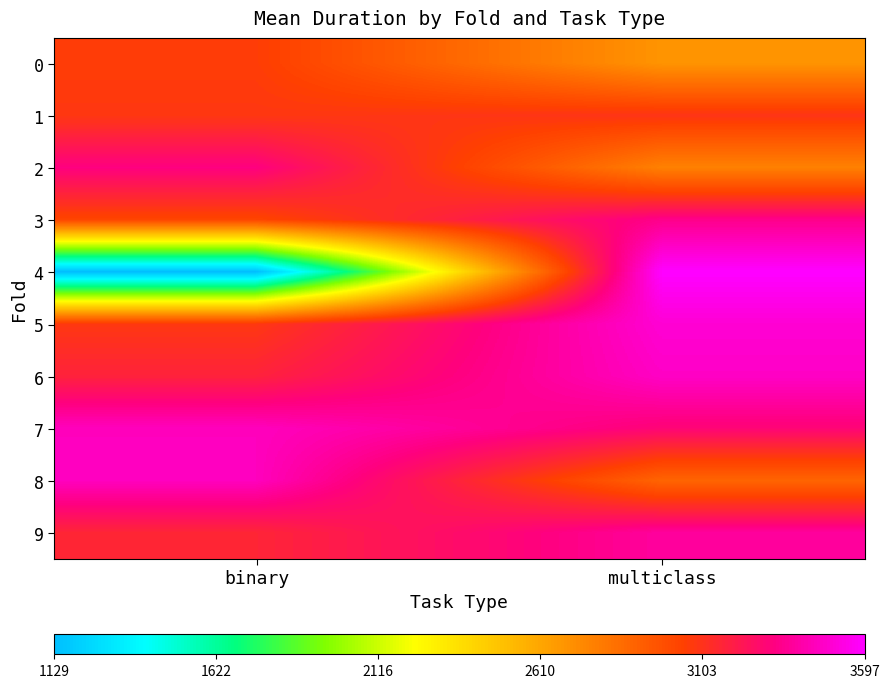

Reading left to right, what are all the values shown in this chart?

0: binary=3059.8	multiclass=2686.6
1: binary=3081.3	multiclass=3096.3
2: binary=3319.6	multiclass=2769.2
3: binary=3027.0	multiclass=3341.2
4: binary=1128.7	multiclass=3597.1
5: binary=3081.3	multiclass=3499.9
6: binary=3174.1	multiclass=3468.7
7: binary=3452.4	multiclass=3297.9
8: binary=3452.8	multiclass=2889.1
9: binary=3161.9	multiclass=3382.3